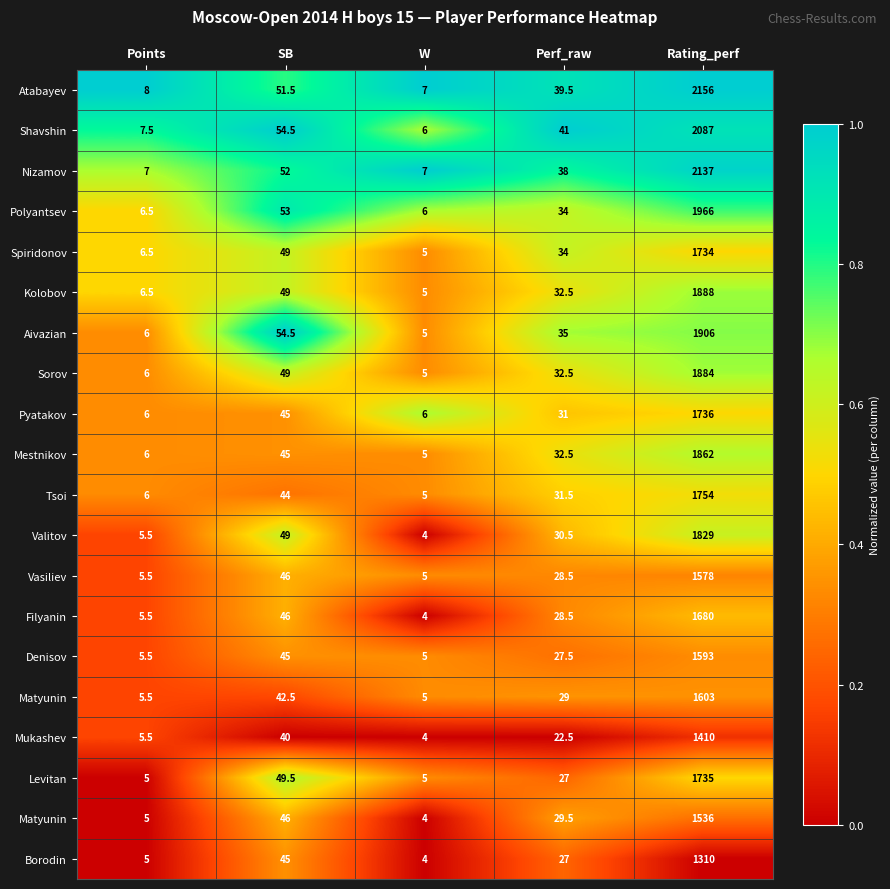

At how many categories does at least one series exceed 0?

5